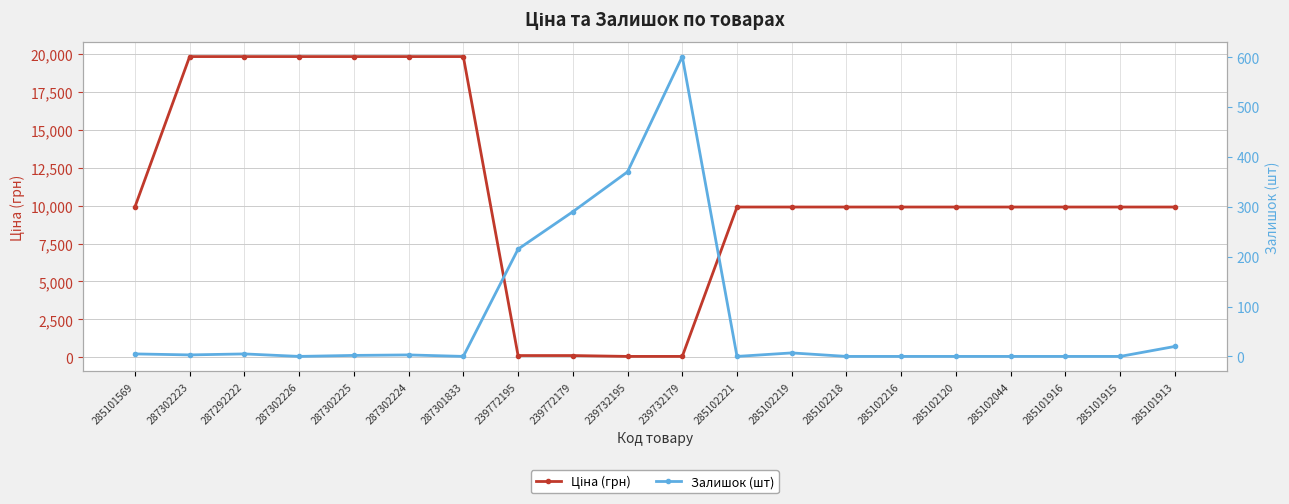

List the series in order of their overall mean, highest first.

Ціна (грн), Залишок (шт)